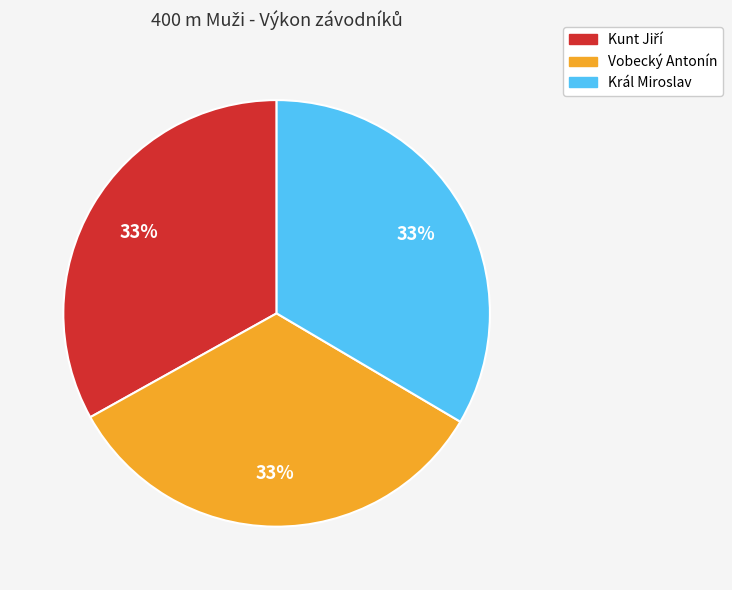

Does Král Miroslav represent more than half of the total?

No